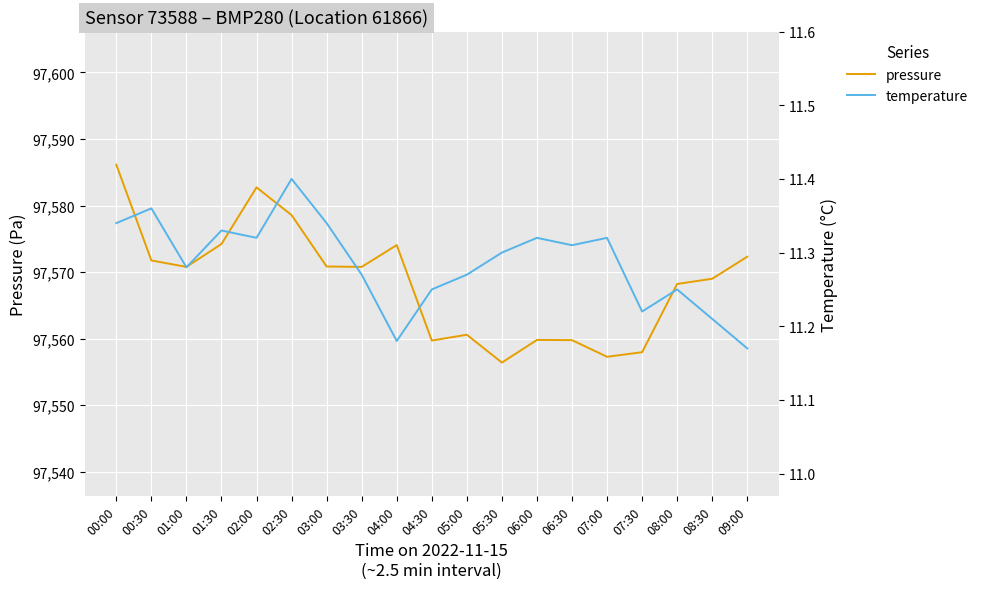

What is the difference between the maximum and minimum values in the pressure series?

29.7